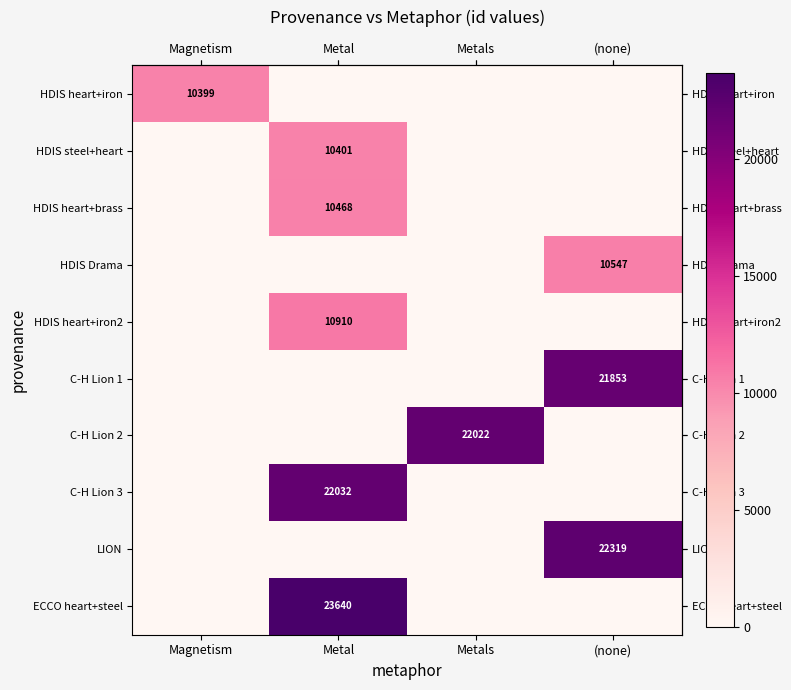

How many series are shown in this chart?

10